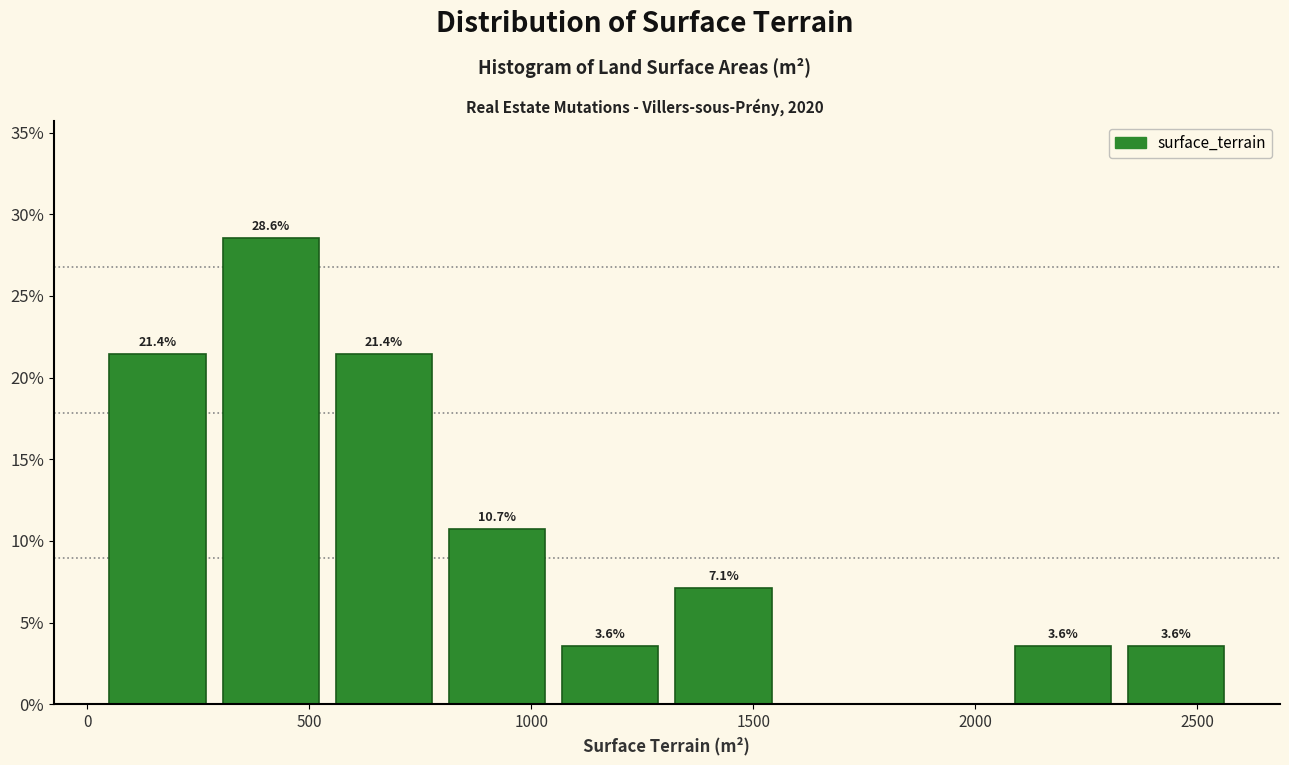

Over which range of the x-axis is the bar tallest?

300 to 550